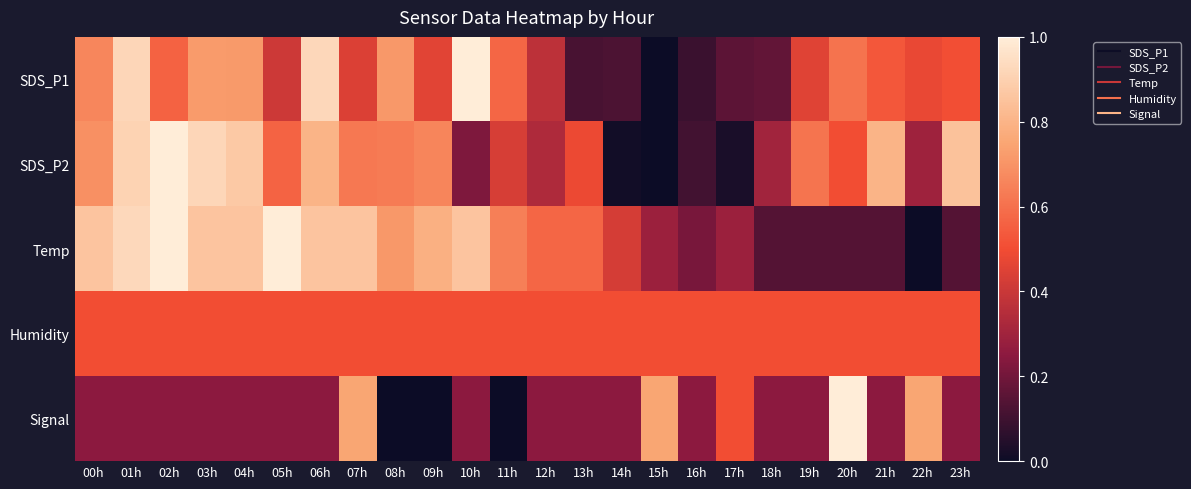

At how many categories does at least one series exceed 0?

24